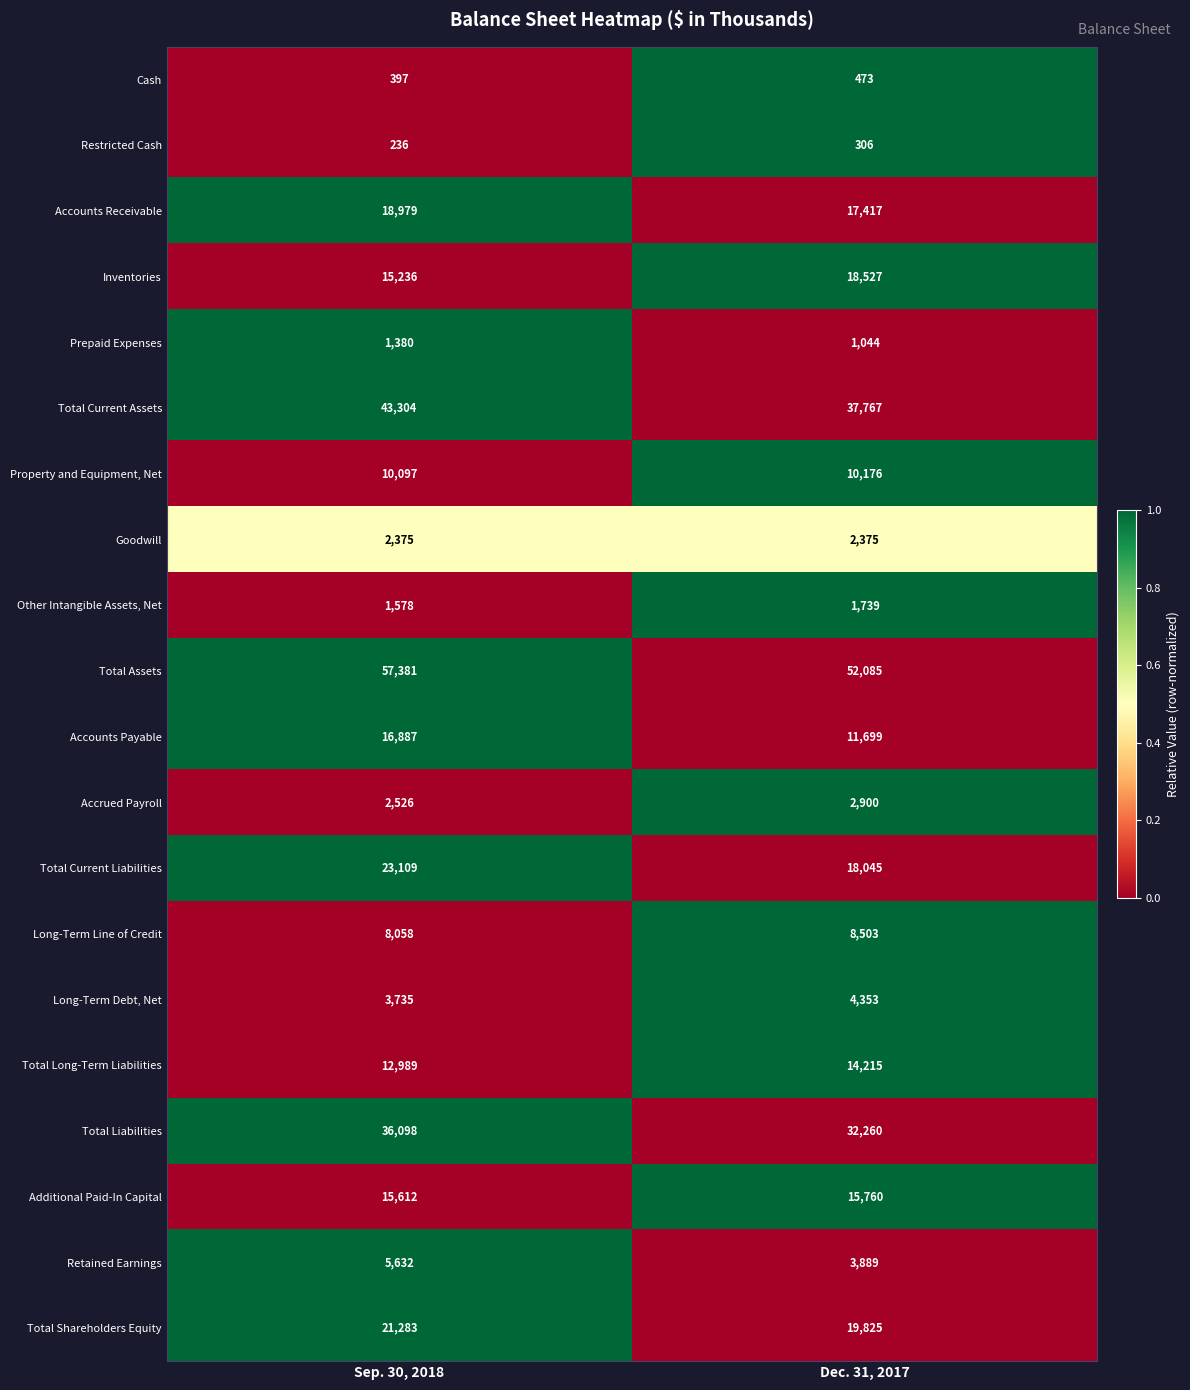

What is the total value across all series at Dec. 31, 2017?

273358